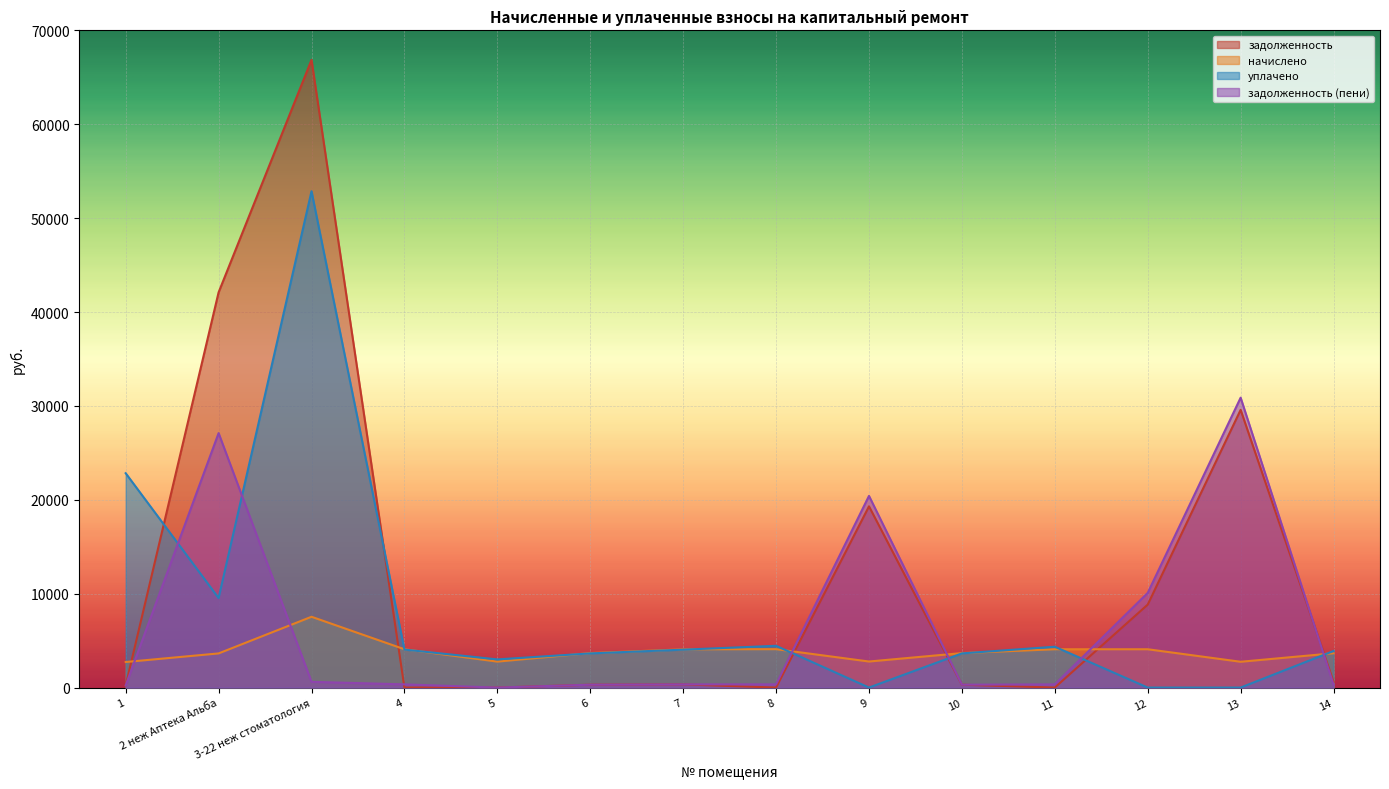

What is the difference between the maximum and minimum values in the уплачено series?

52865.2